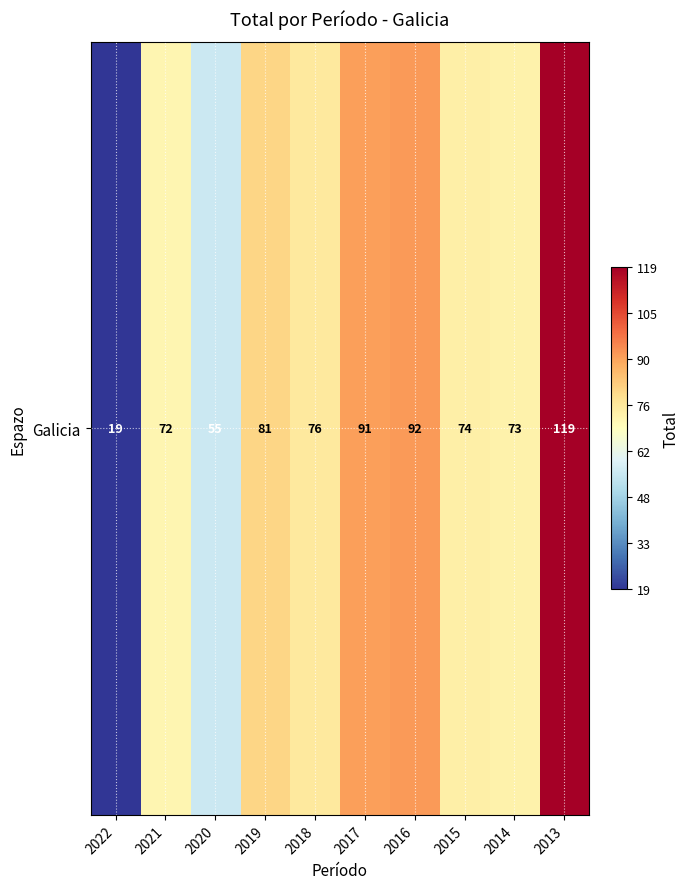

The chart shows a value of 17 at 2019. True or false?

False